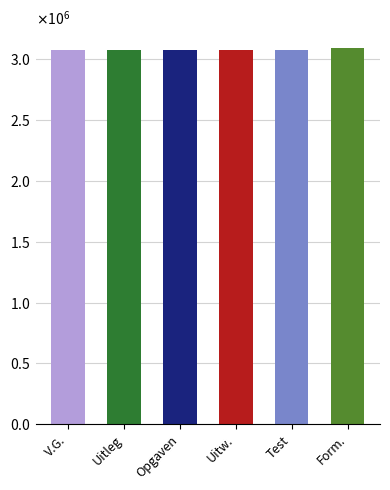

What is the sum of all values?

18474876